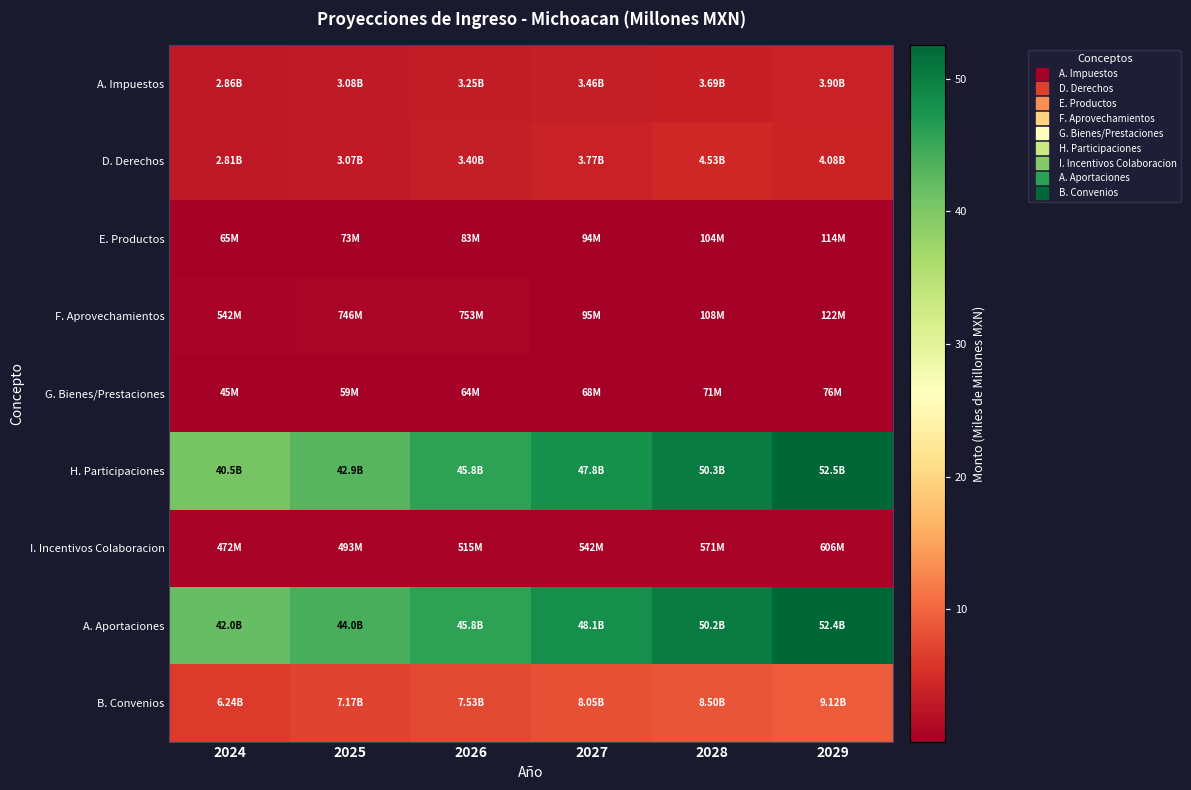

Which series has the widest spread of values?

H. Participaciones